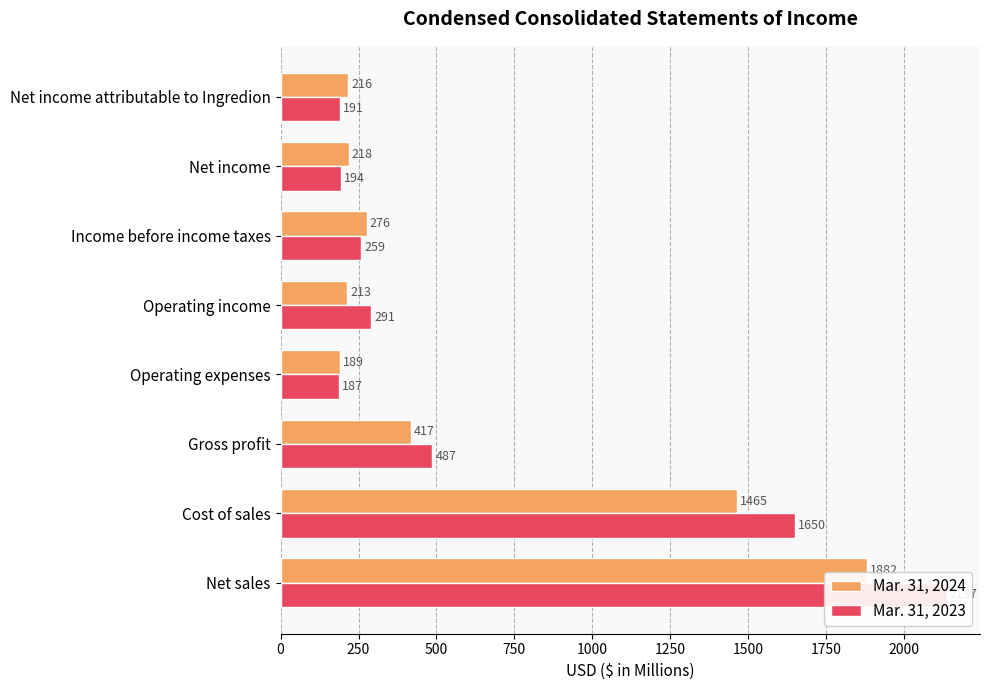

Reading left to right, transcribe all the data shown in this chart.

Mar. 31, 2024: 1882	1465	417	189	213	276	218	216
Mar. 31, 2023: 2137	1650	487	187	291	259	194	191